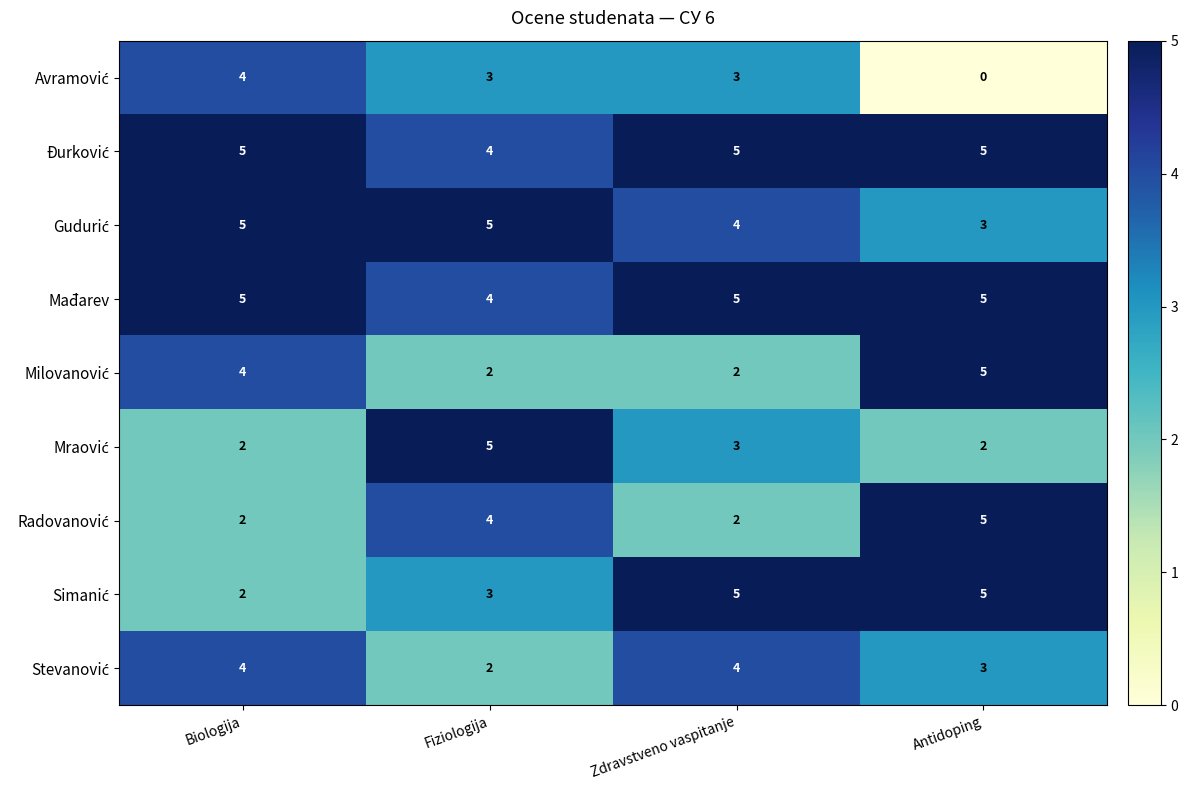

Which label corresponds to the smallest value in the chart?

Antidoping